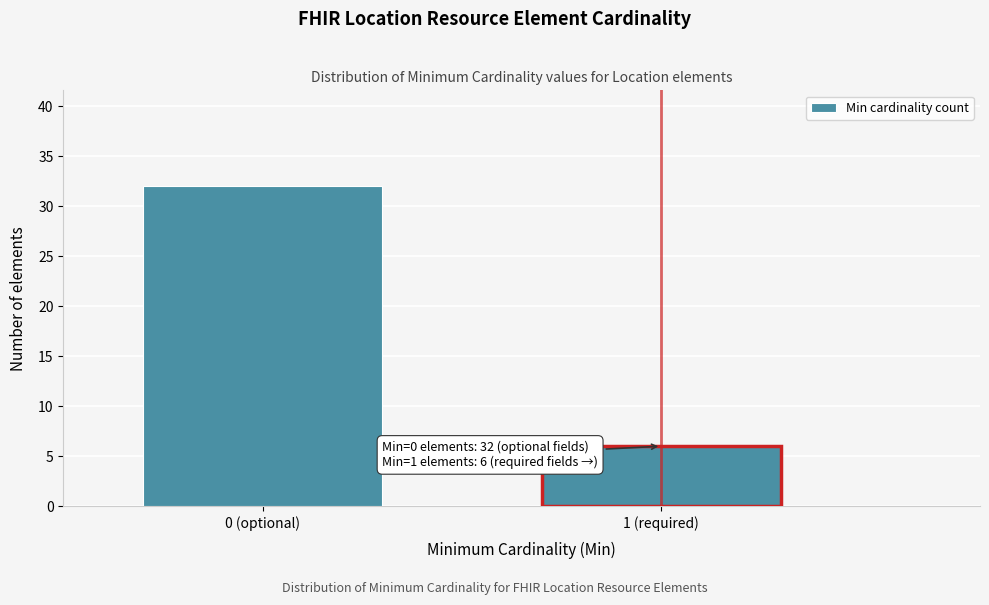

Reading left to right, extract all data points from this chart.

32	6